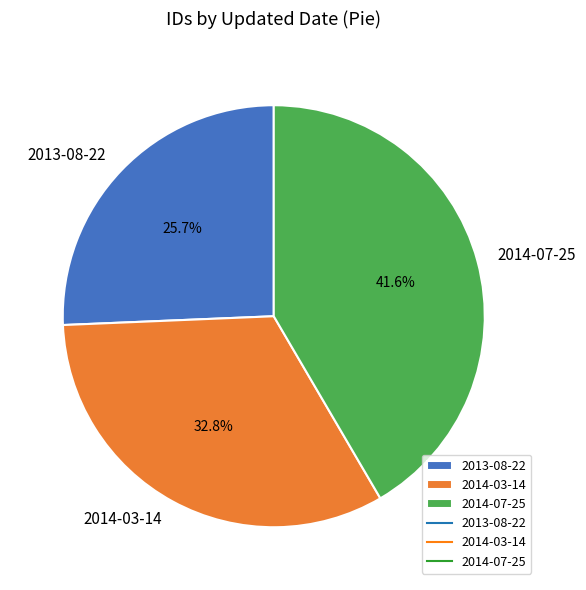

To the nearest percent, what is the average slice percentage?

33%